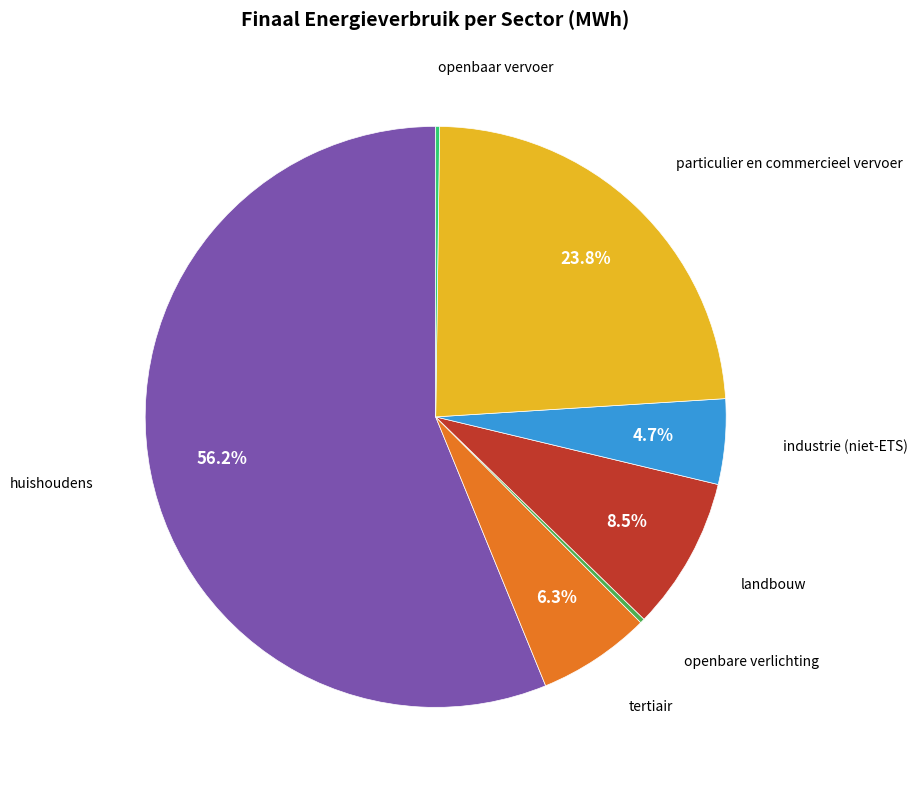

Is there any slice that represents more than half of the pie?

Yes